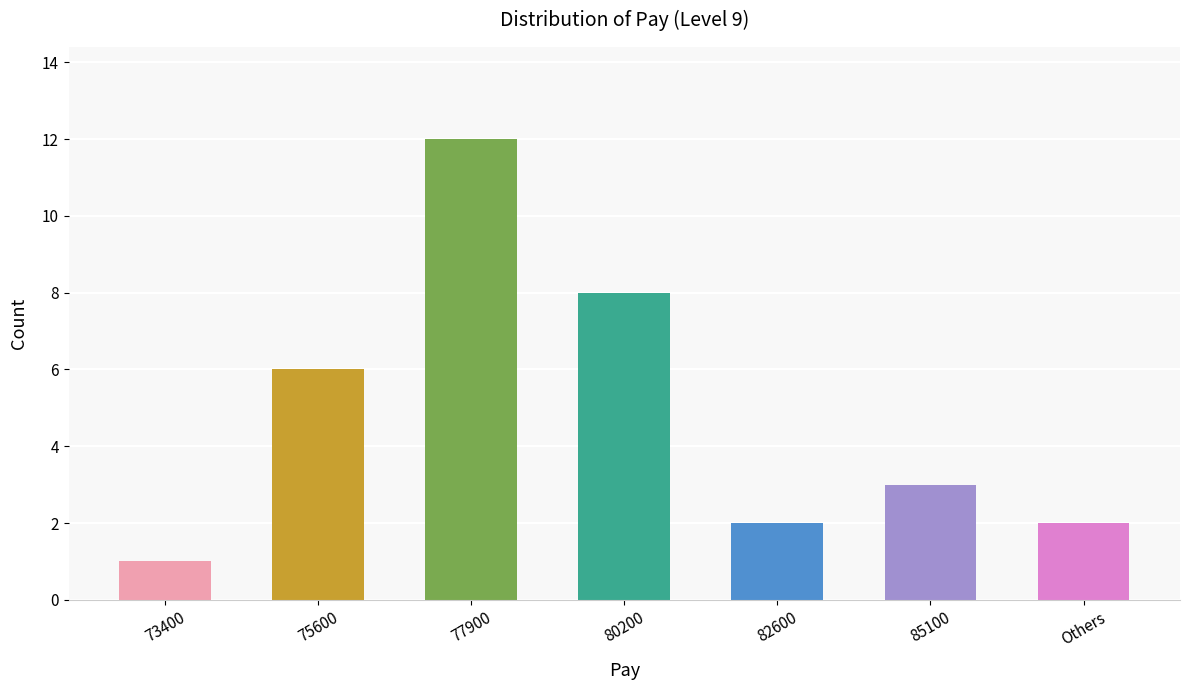

Where is the data nearest to the value 6?

75600